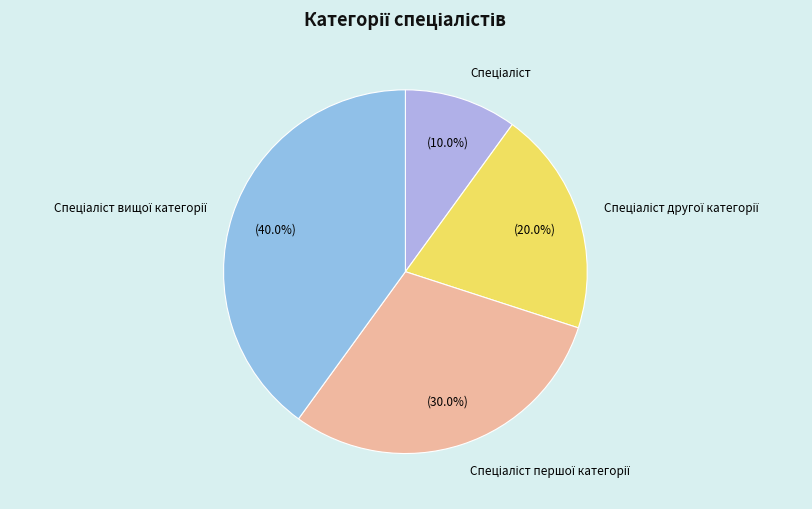

Count the number of slices in the pie.

4